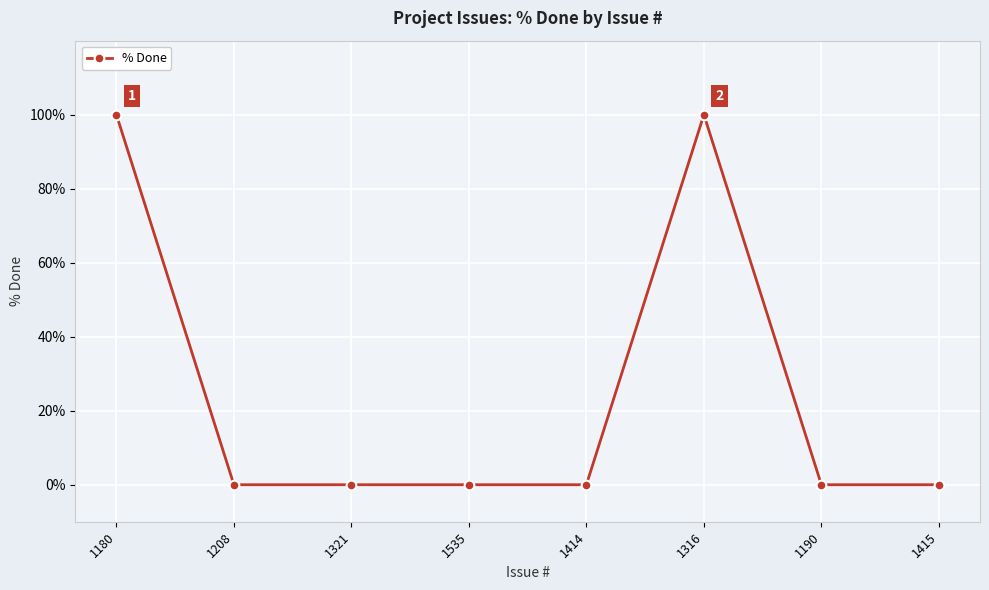

True or false: the data shows 45 at 1208.

False